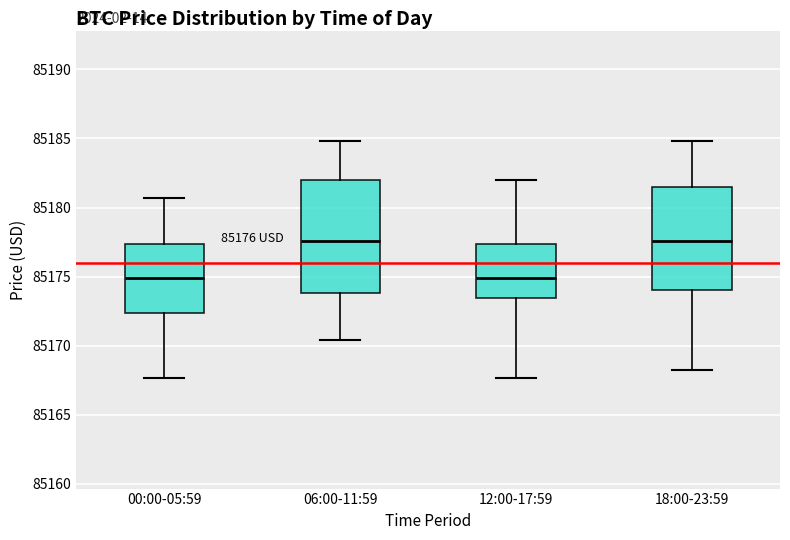

Reading left to right, read every box against the y-axis: the position of its median line, the range the box covers, and the ends of its whiskers. The values are not printed on the chart, so give them approximately, as read against the axis.

00:00-05:59: median 85175.0, box 85172.5 to 85177.5, whiskers 85167.5 to 85180.5
06:00-11:59: median 85177.5, box 85174.0 to 85182.0, whiskers 85170.5 to 85185.0
12:00-17:59: median 85175.0, box 85173.5 to 85177.5, whiskers 85167.5 to 85182.0
18:00-23:59: median 85177.5, box 85174.0 to 85181.5, whiskers 85168.5 to 85185.0